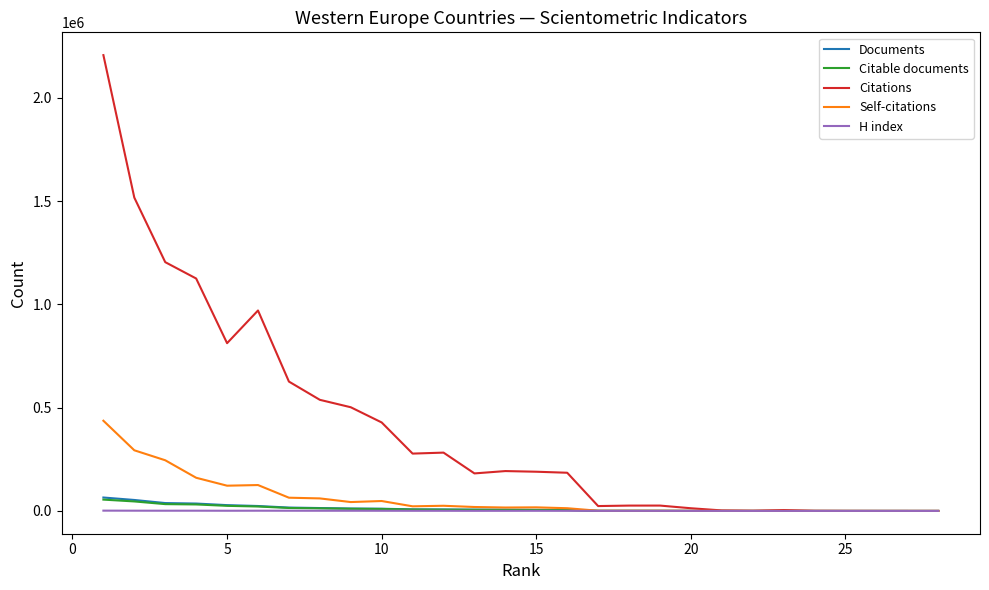

Does the chart have visible grid lines?

No